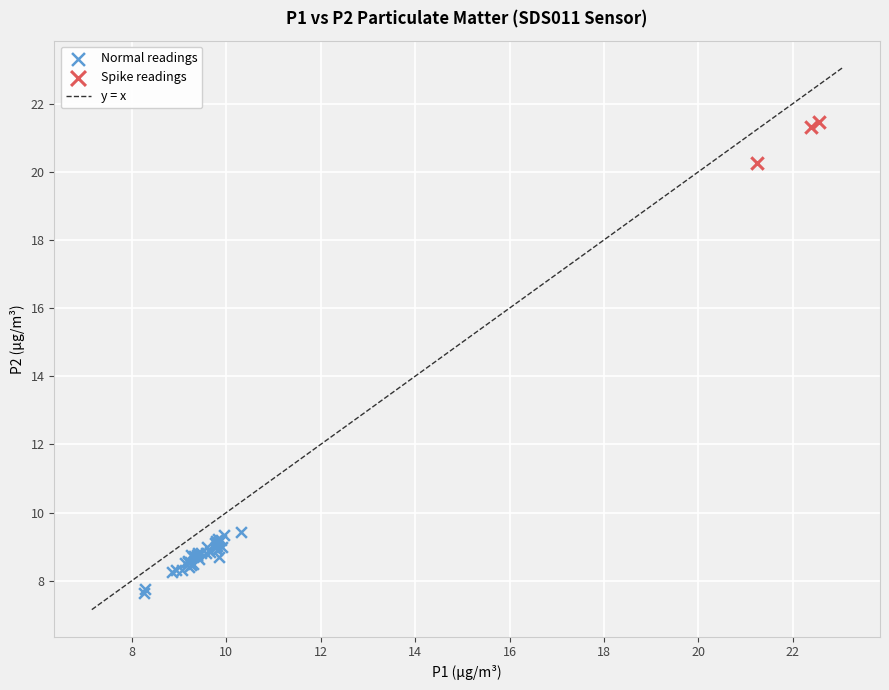

Which series reaches the minimum Y coordinate?

Normal readings